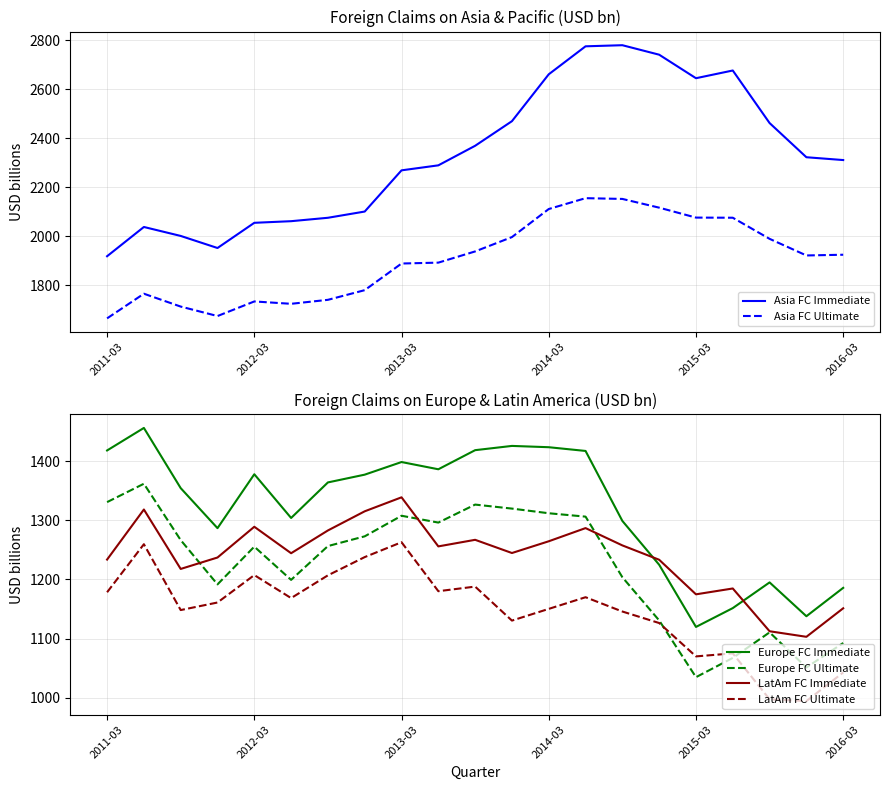

The value of Asia FC Immediate at 2013-03 is 3019.9. True or false?

False